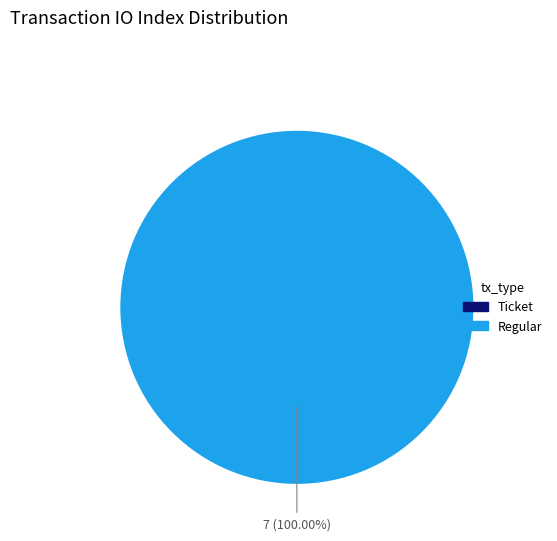

Rank the categories by value from lowest to highest.

Ticket (index 0), Regular (index 7)